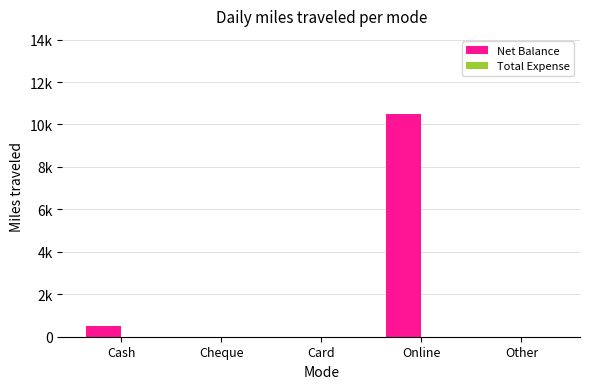

Between Online and Other, which is larger?

Online